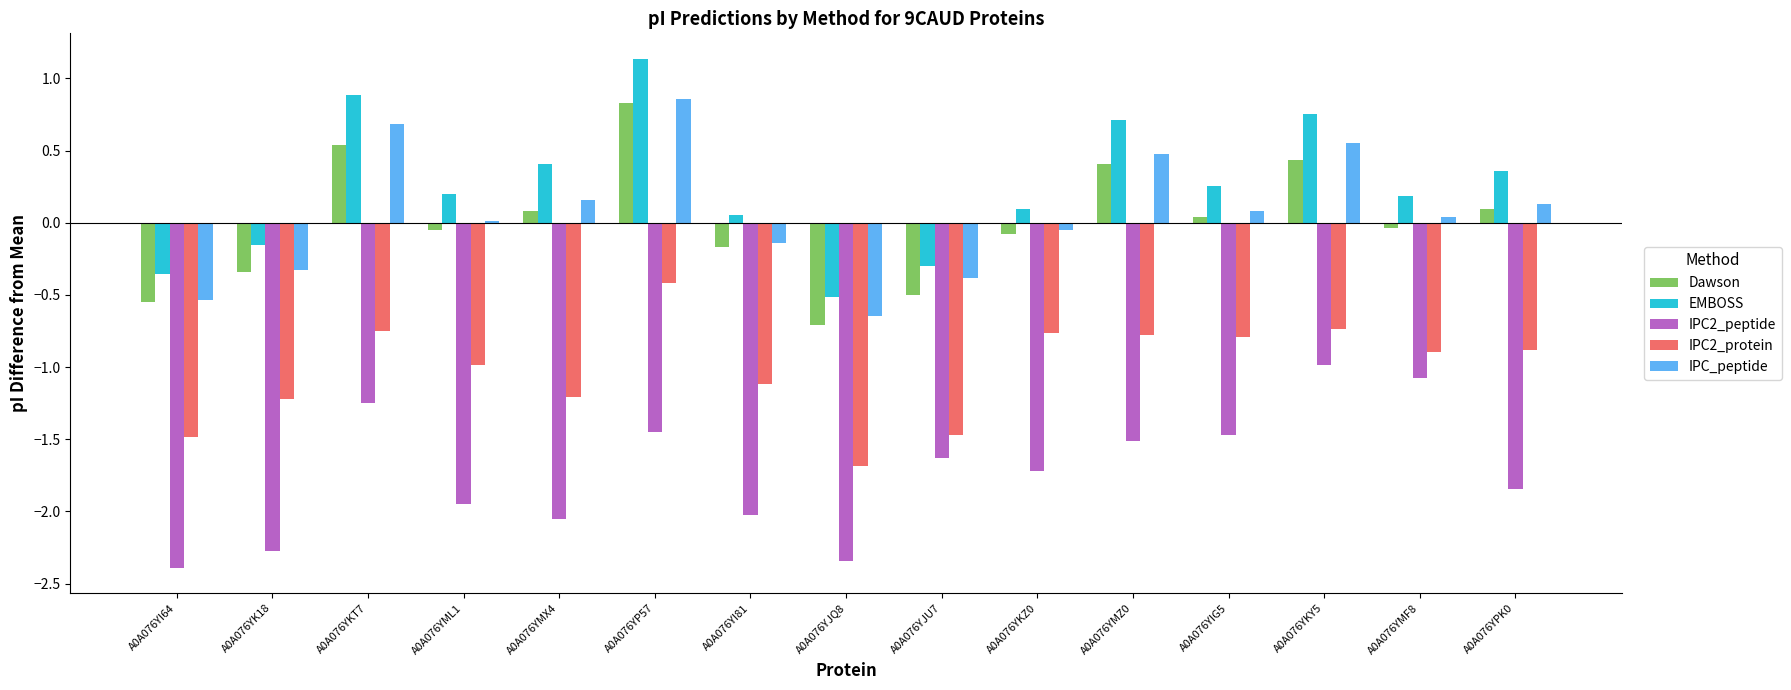

What is the sum of the IPC2_protein values at A0A076YP57 and A0A076YMX4?

-1.6